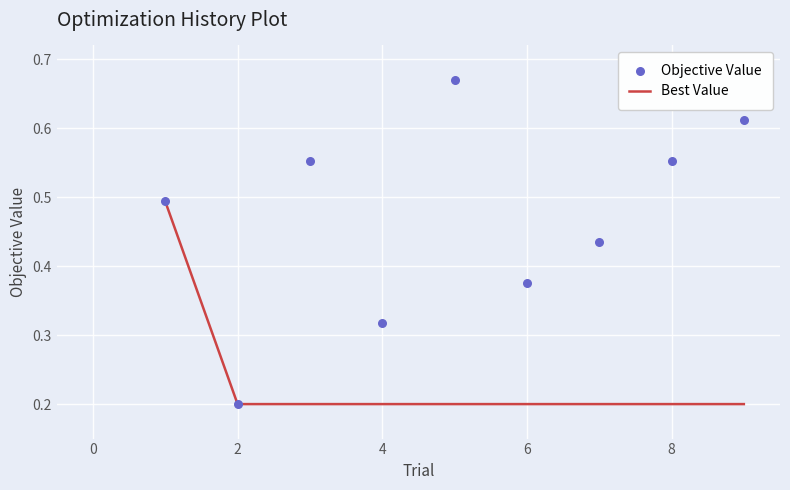

Is it true that Best Value equals 0.3 at 4?

False